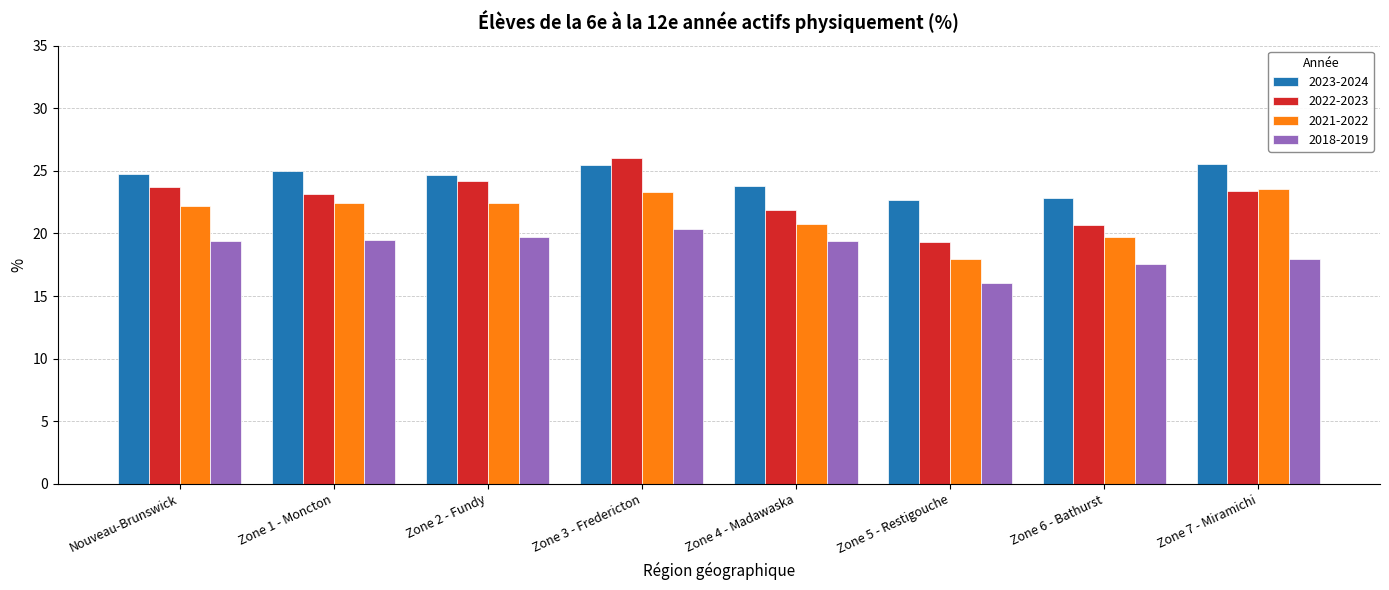

What is the sum of the 2021-2022 values at Zone 1 - Moncton and Zone 4 - Madawaska?

43.2